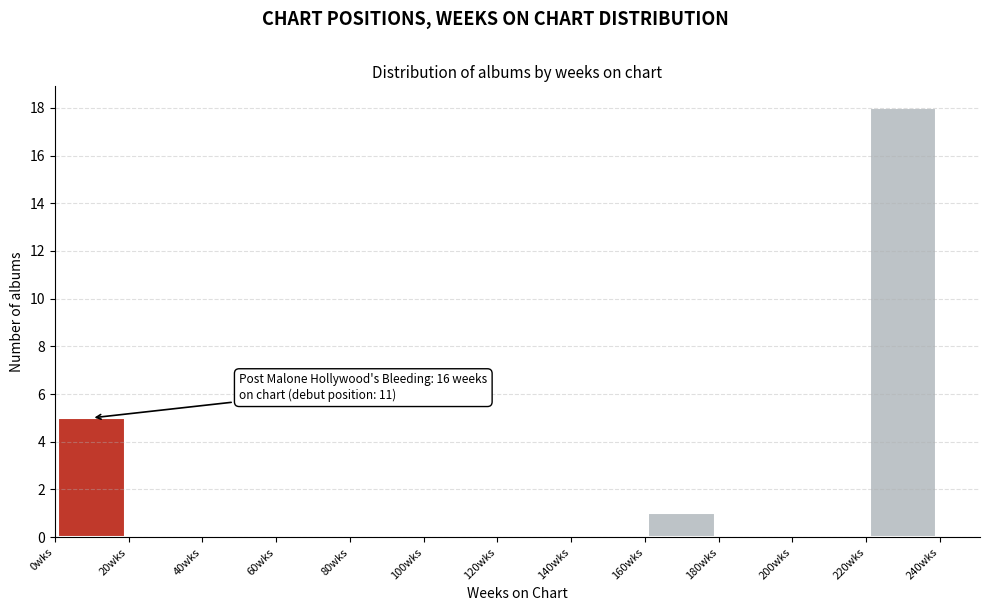

Which range on the x-axis has the tallest bar?

220 to 240